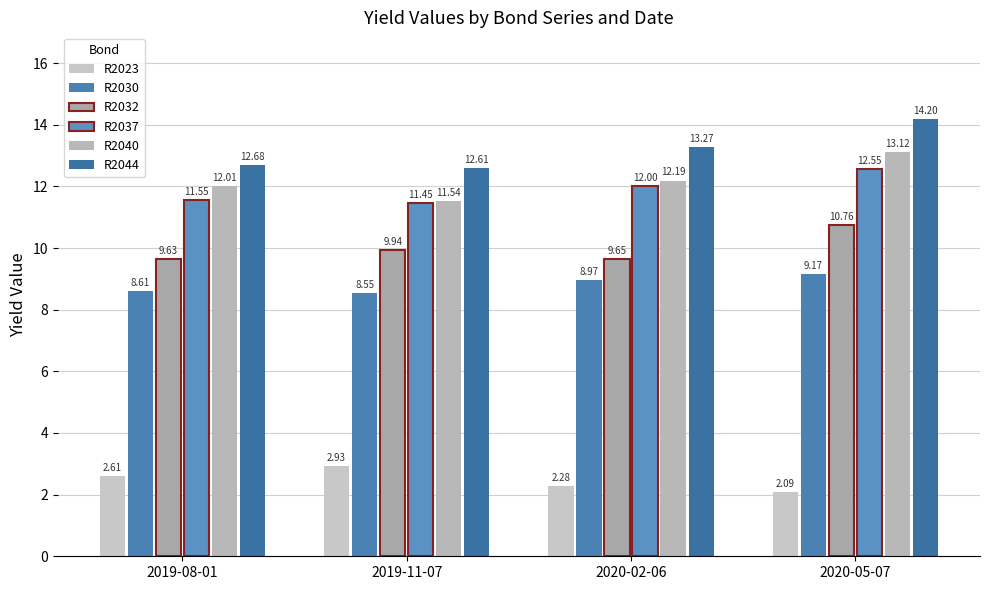

Reading left to right, transcribe all the data shown in this chart.

R2023: 2019-08-01=2.6	2019-11-07=2.9	2020-02-06=2.3	2020-05-07=2.1
R2030: 2019-08-01=8.6	2019-11-07=8.6	2020-02-06=9.0	2020-05-07=9.2
R2032: 2019-08-01=9.6	2019-11-07=9.9	2020-02-06=9.7	2020-05-07=10.8
R2037: 2019-08-01=11.6	2019-11-07=11.4	2020-02-06=12.0	2020-05-07=12.6
R2040: 2019-08-01=12.0	2019-11-07=11.5	2020-02-06=12.2	2020-05-07=13.1
R2044: 2019-08-01=12.7	2019-11-07=12.6	2020-02-06=13.3	2020-05-07=14.2